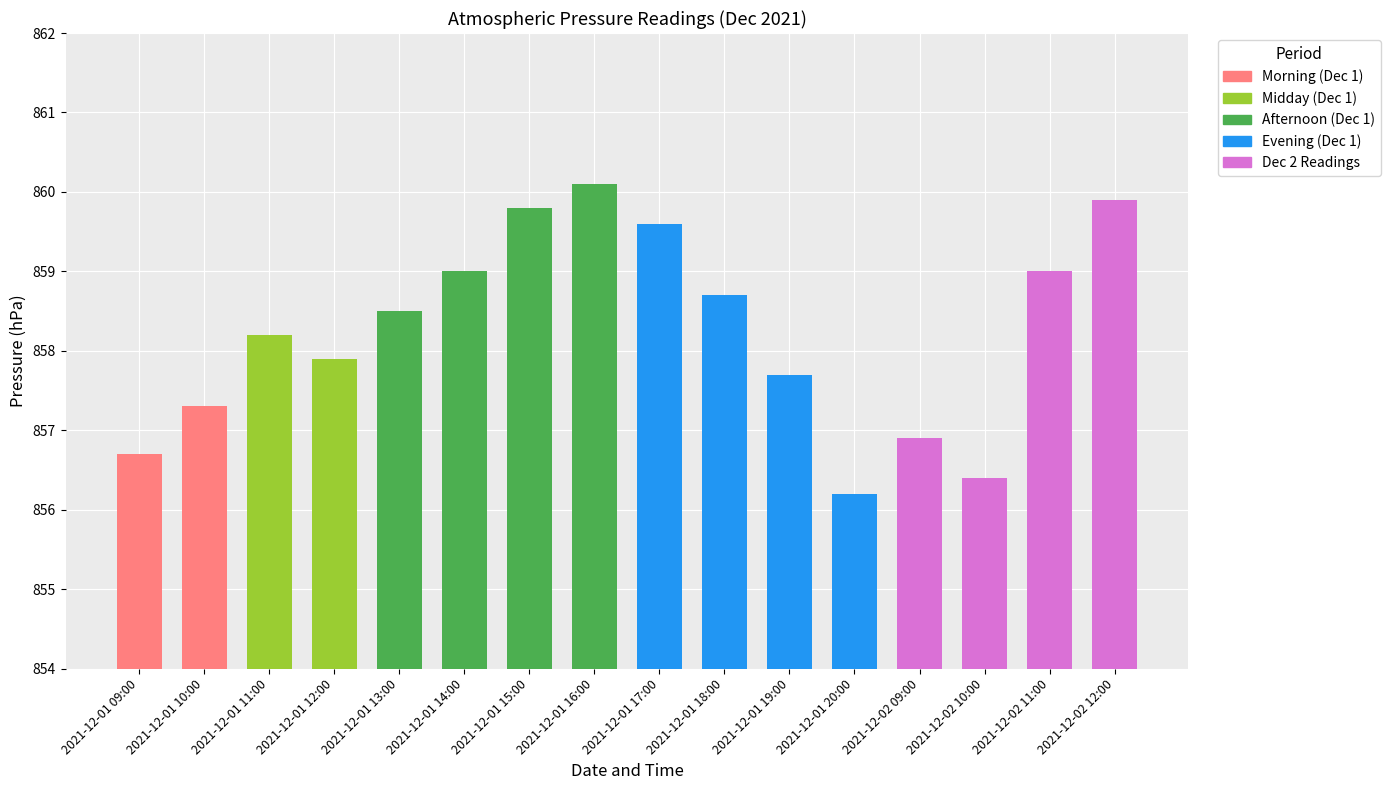

Is it true that the value at 2021-12-02 10:00 is 856.4?

True